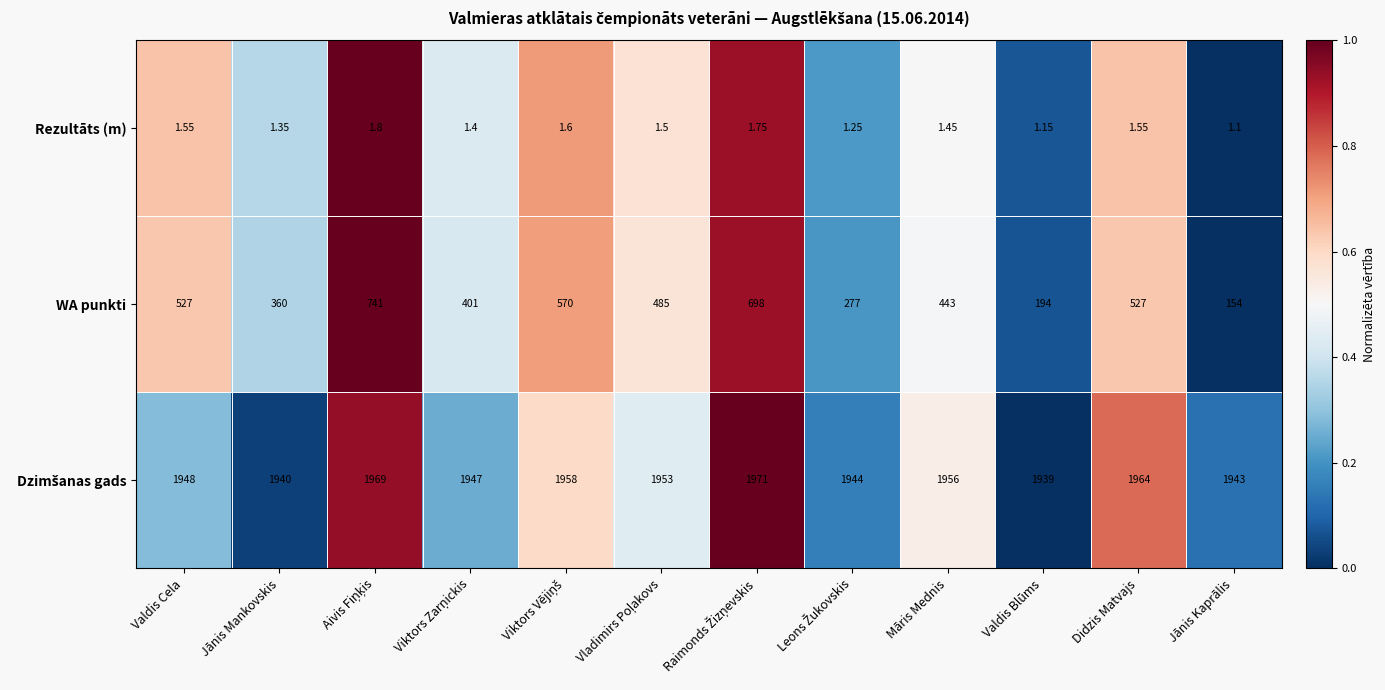

Which series has the widest spread of values?

WA punkti